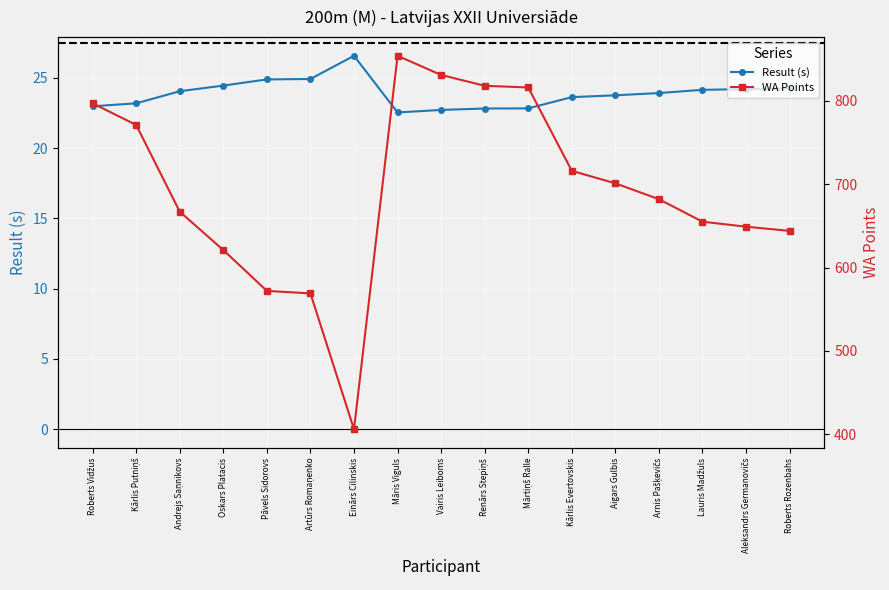

How many data points in Result (s) are above 23?

12